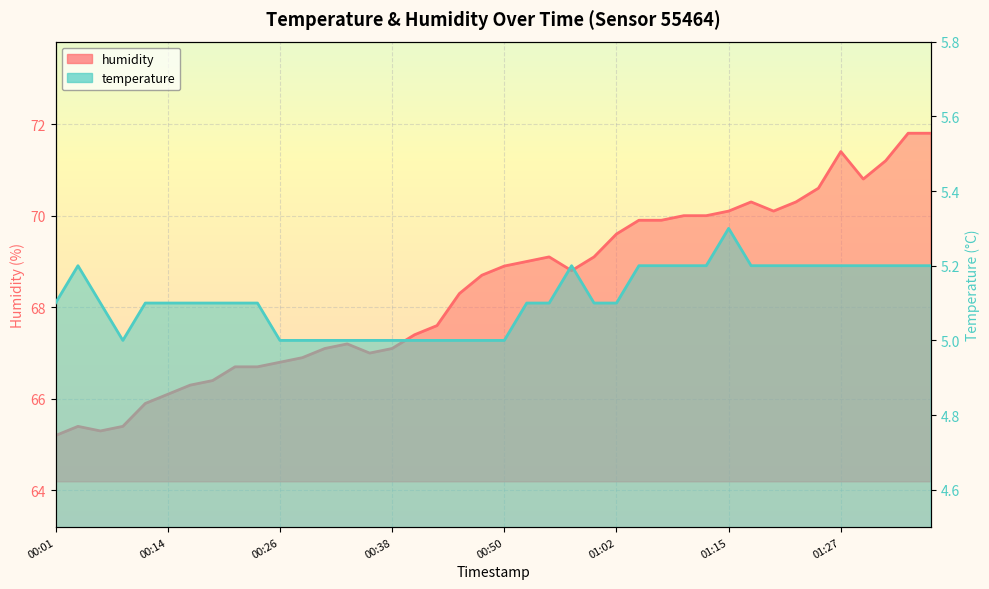

Does the chart display data point markers on the line(s)?

No